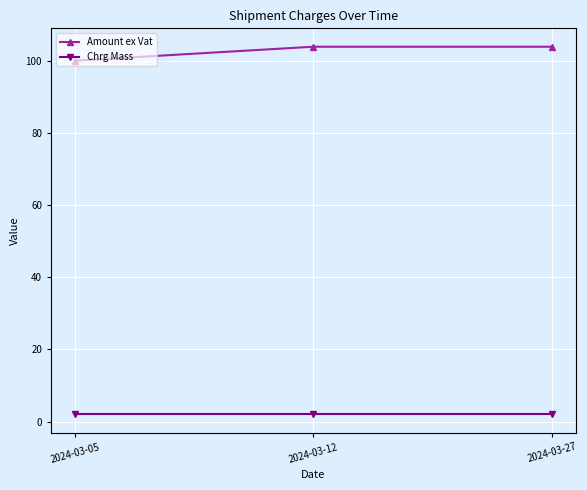

True or false: Amount ex Vat has a value of 163.4 at 2024-03-12.

False